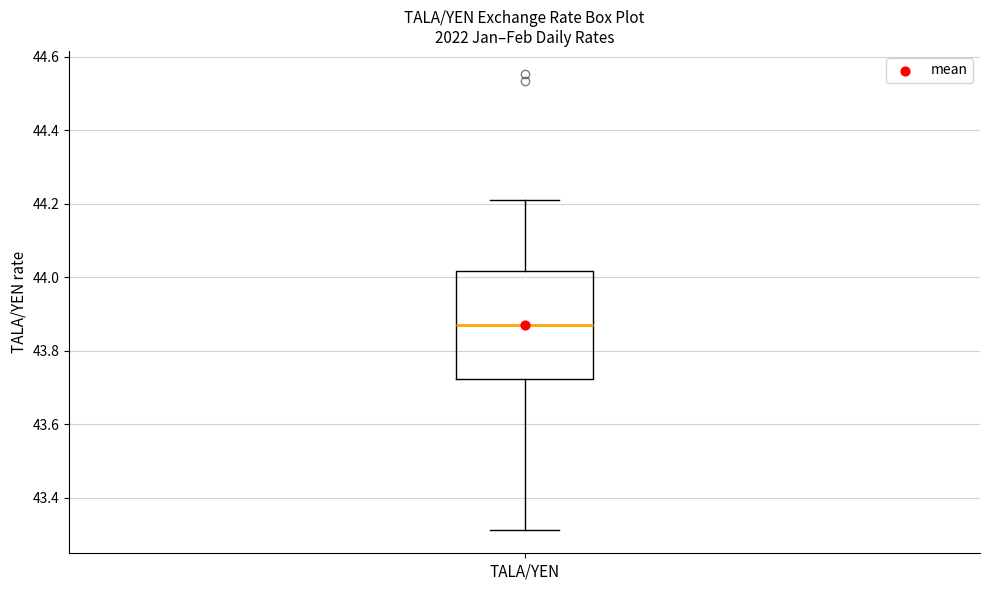

Transcribe this box plot: give where the median line is, the range the box spans, and where the two whiskers end, as read against the y-axis. The values are not printed on the chart, so give them approximately, as read against the axis.

median 43.86, box 43.72 to 44.02, whiskers 43.32 to 44.22